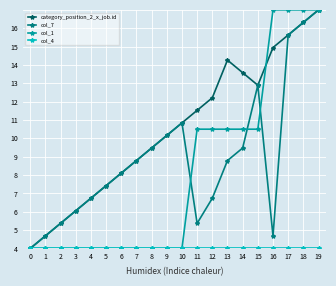

Is the value of col_7 at 11 greater than the value of col_1 at 11?

No